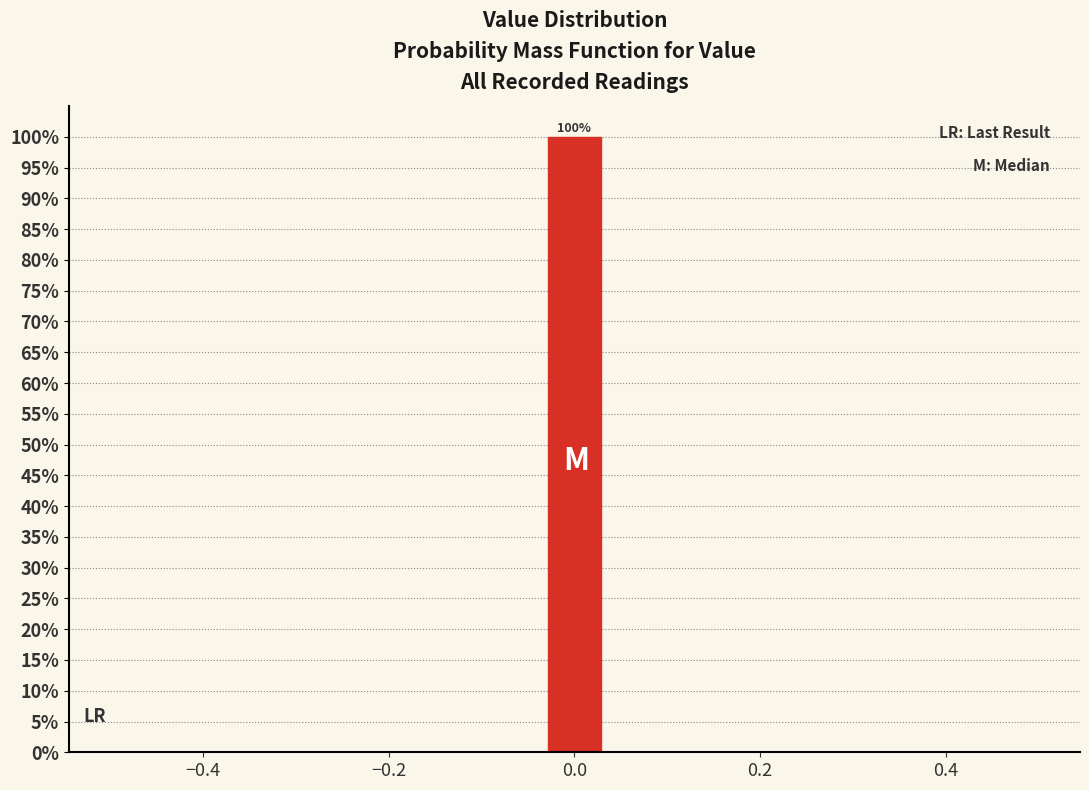

Around what value on the x-axis is the tallest bar? Give the approximate position of its centre, as read against the axis.

0.00